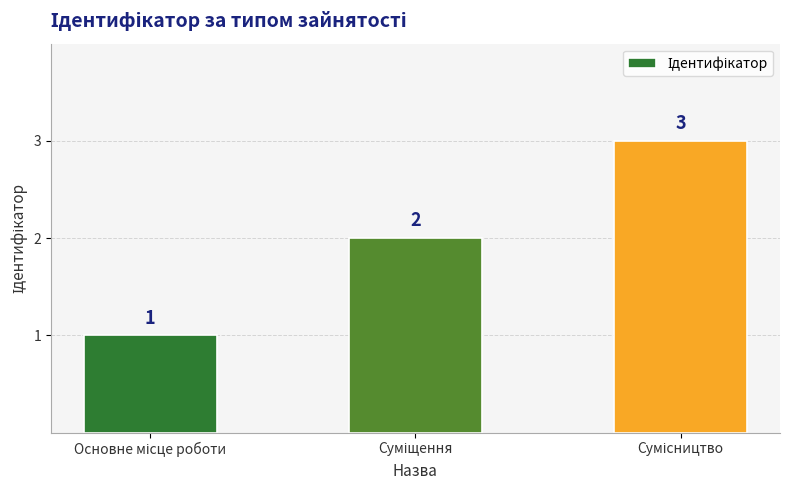

How many values are between 1 and 3?

3